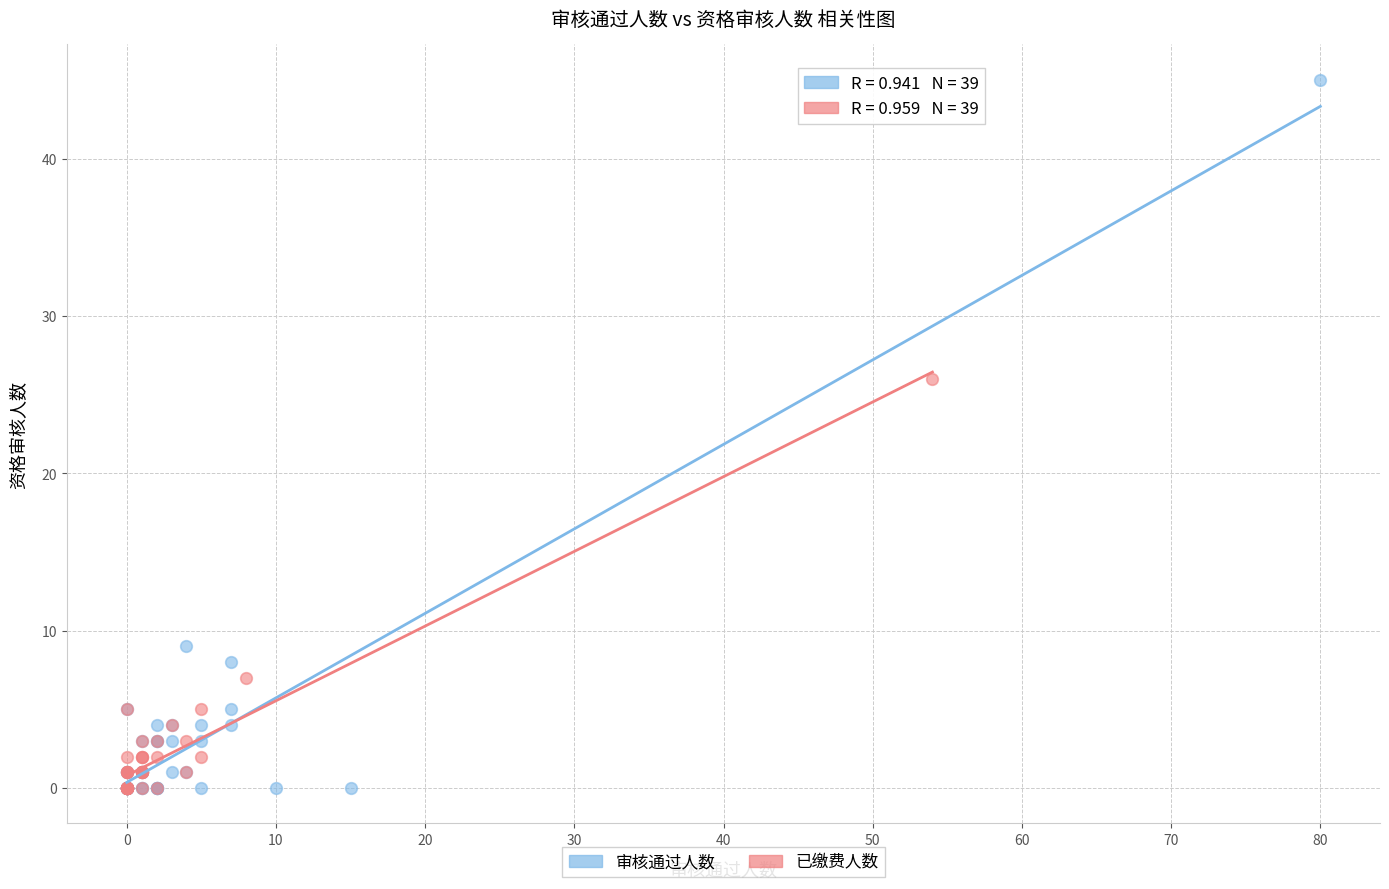

Which series reaches the maximum Y coordinate?

审核通过人数